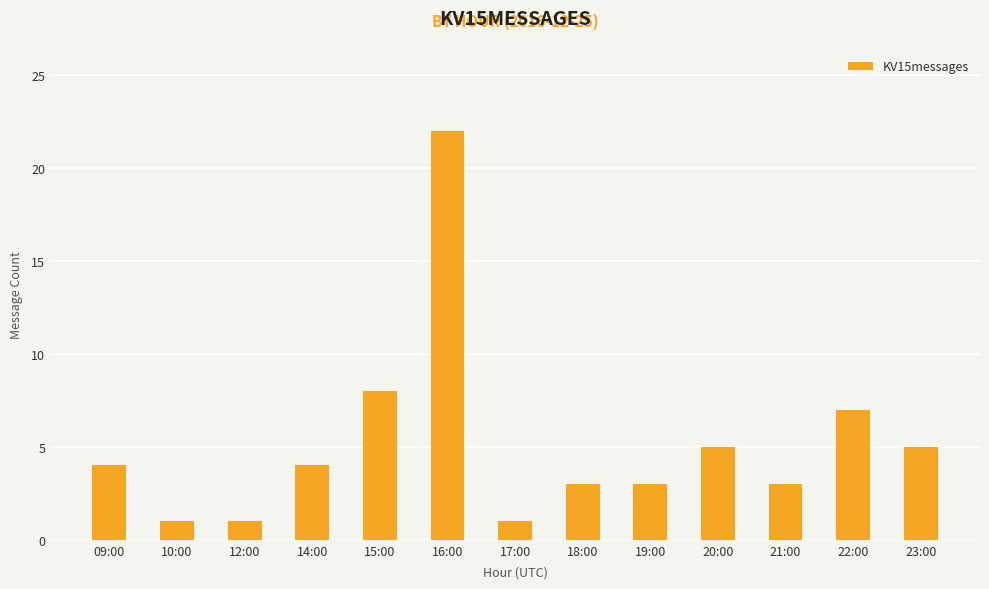

What is the difference between the maximum and second lowest values?

21